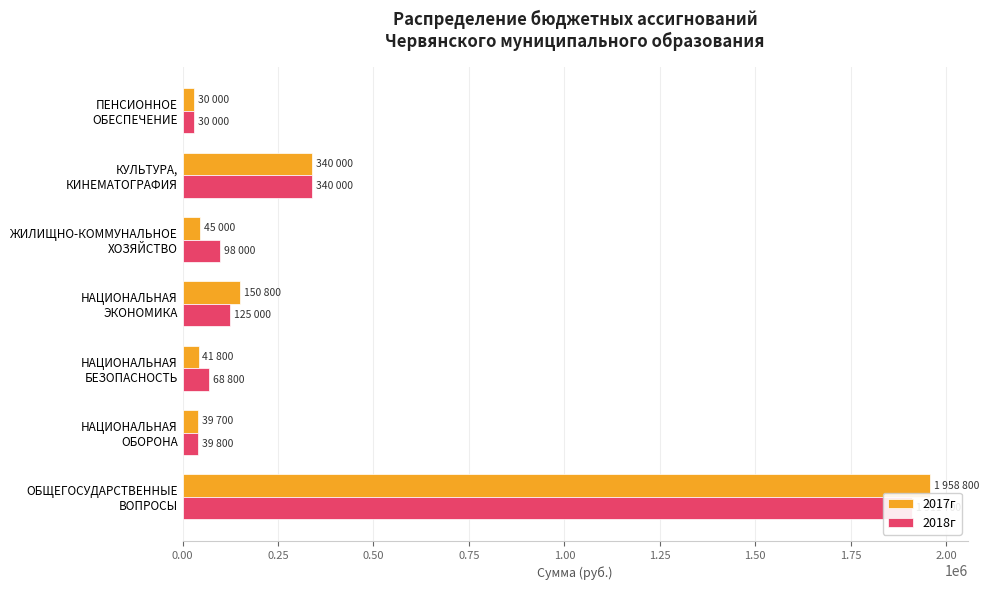

At how many categories does at least one series exceed 1073802?

1